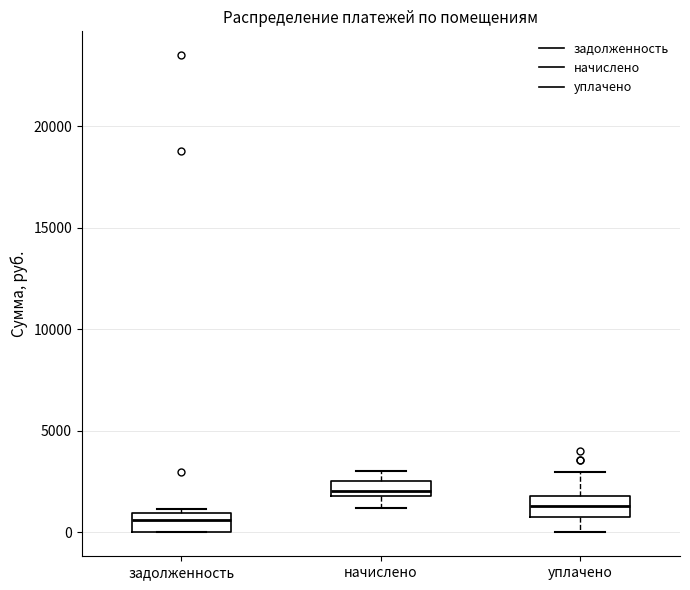

Reading left to right, read every box against the y-axis: the position of its median line, the range the box covers, and the ends of its whiskers. The values are not printed on the chart, so give them approximately, as read against the axis.

задолженность: median 500, box 0 to 1000, whiskers 0 to 1000 (just above the box's upper edge)
начислено: median 2000 (inside the box), box 2000 to 2500, whiskers 1000 to 3000
уплачено: median 1500, box 1000 to 2000, whiskers 0 to 3000